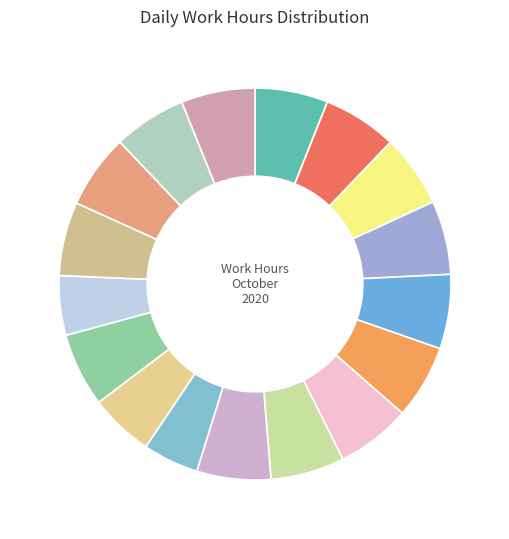

How many segments does this pie chart have?

17